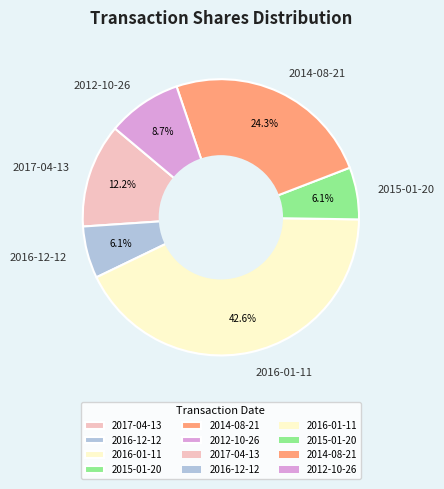

Is there a majority slice in this chart?

No